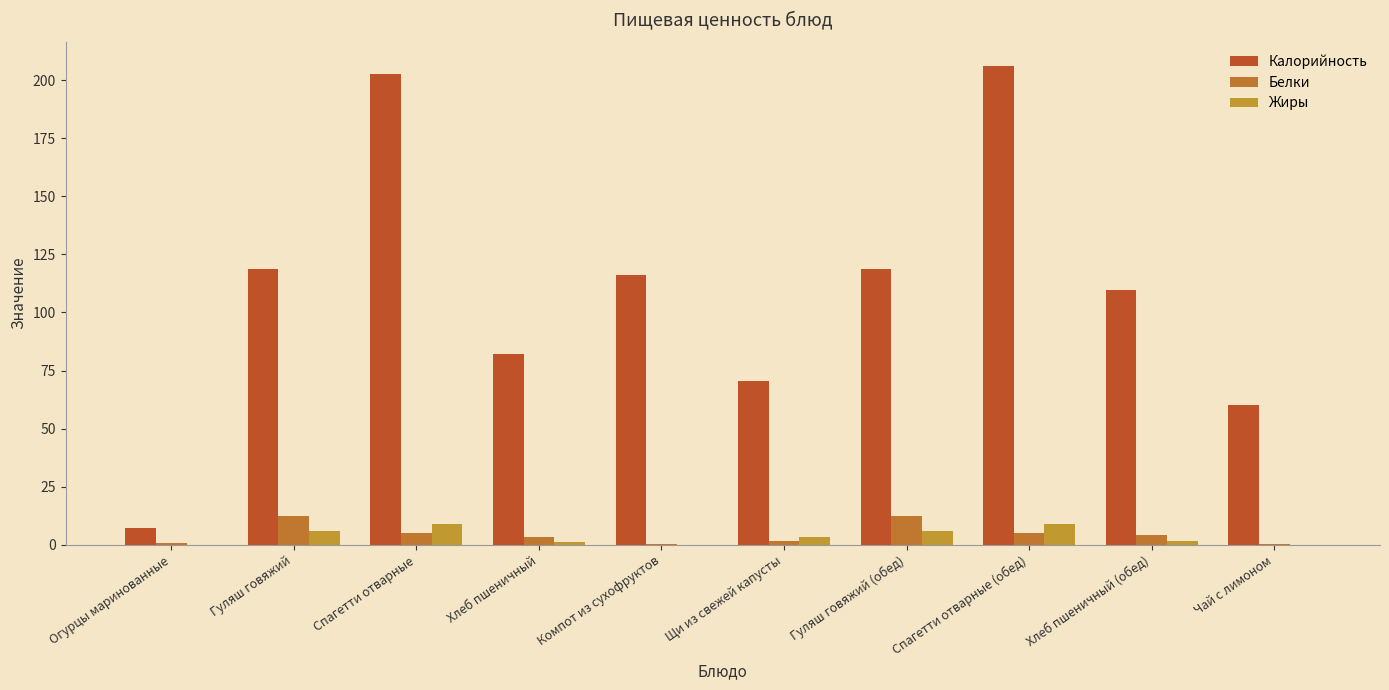

Count the number of data series in this chart.

3